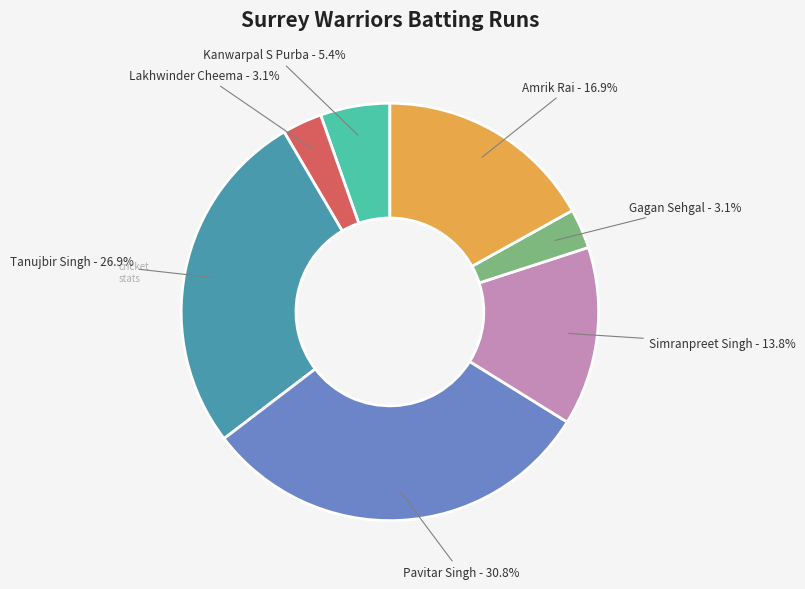

Combined, what portion of the pie is Amrik Rai and Lakhwinder Cheema?

20.0%